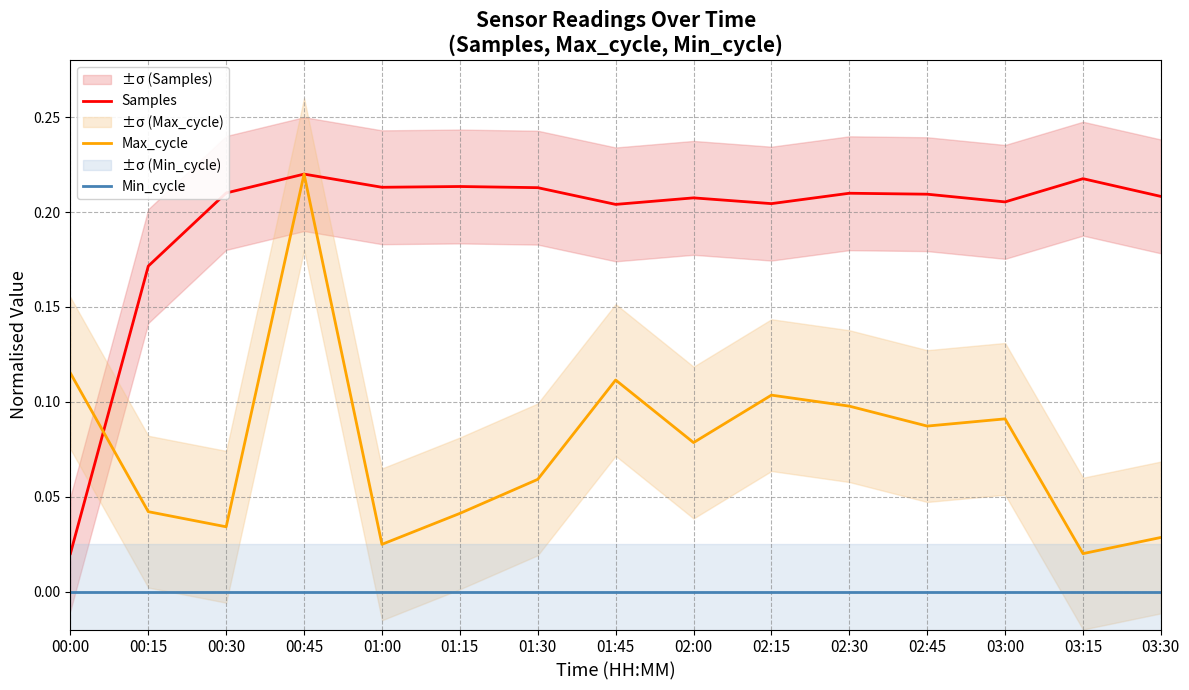

List the labels in order of Max_cycle value, largest first.

00:45, 00:00, 01:45, 02:15, 02:30, 03:00, 02:45, 02:00, 01:30, 00:15, 01:15, 00:30, 03:30, 01:00, 03:15